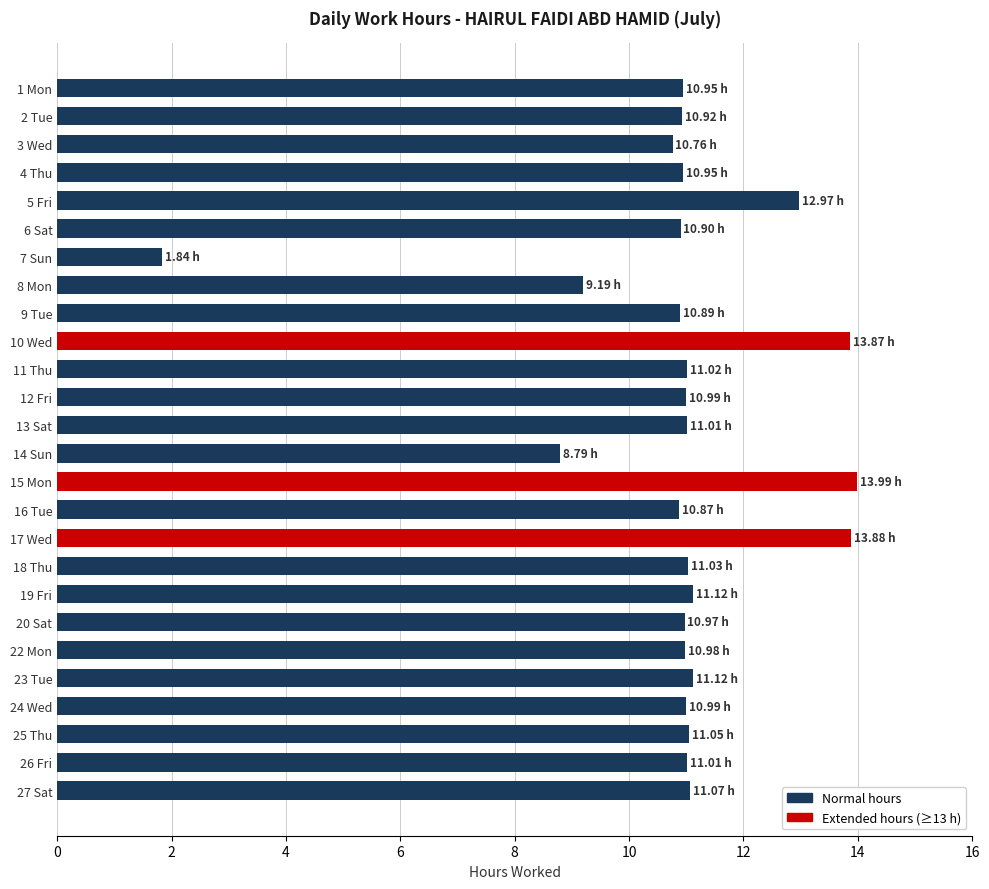

Between 7 Sun and 11 Thu, which is larger?

11 Thu